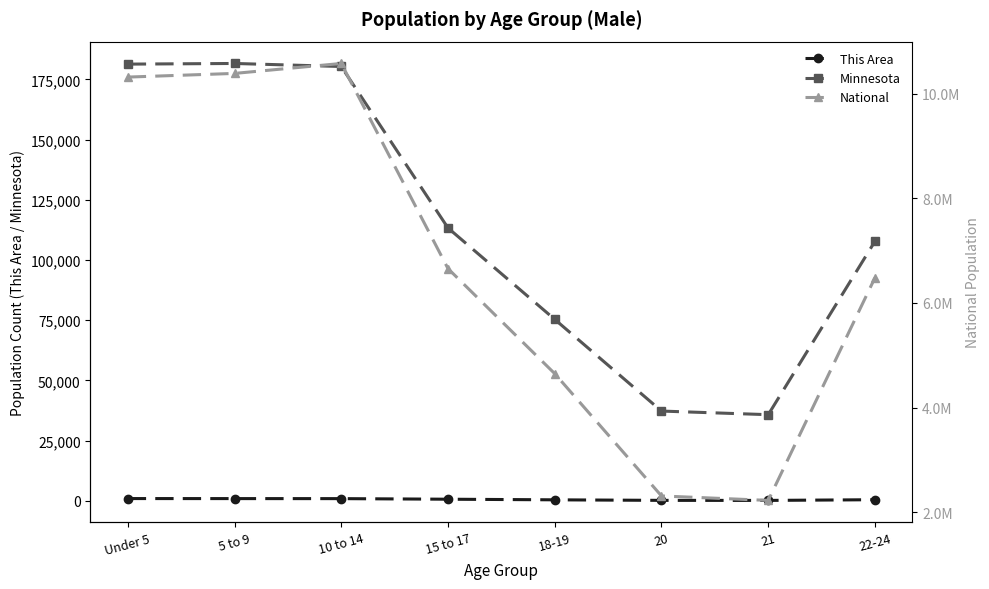

How many interior local valleys does the This Area series have?

1